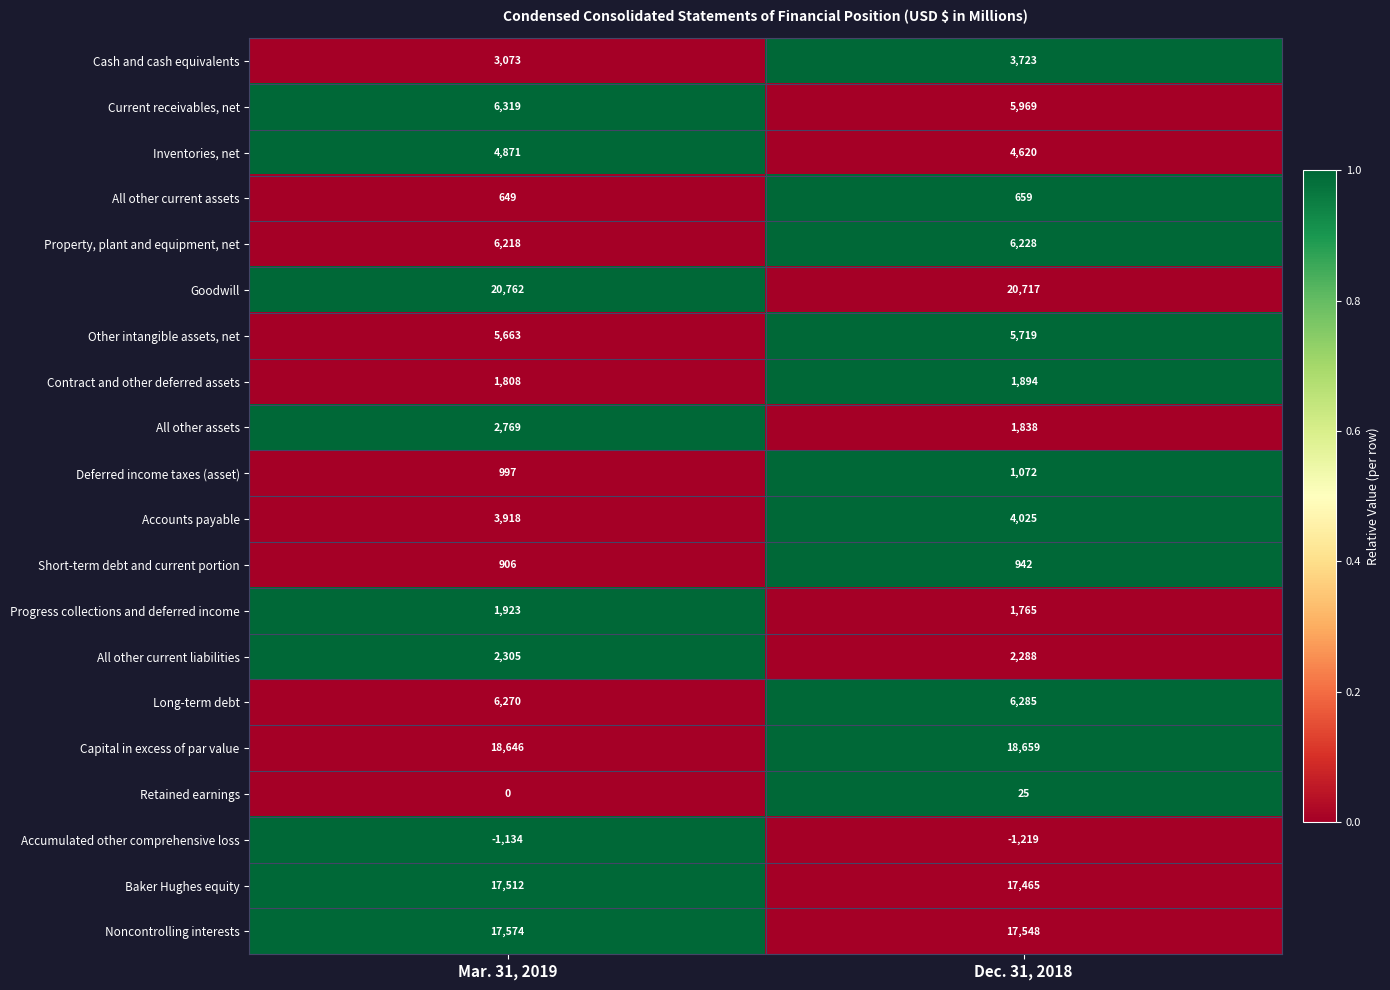

List the series in order of their peak value, highest first.

Goodwill, Capital in excess of par value, Noncontrolling interests, Baker Hughes equity, Current receivables, net, Long-term debt, Property, plant and equipment, net, Other intangible assets, net, Inventories, net, Accounts payable, Cash and cash equivalents, All other assets, All other current liabilities, Progress collections and deferred income, Contract and other deferred assets, Deferred income taxes (asset), Short-term debt and current portion, All other current assets, Retained earnings, Accumulated other comprehensive loss